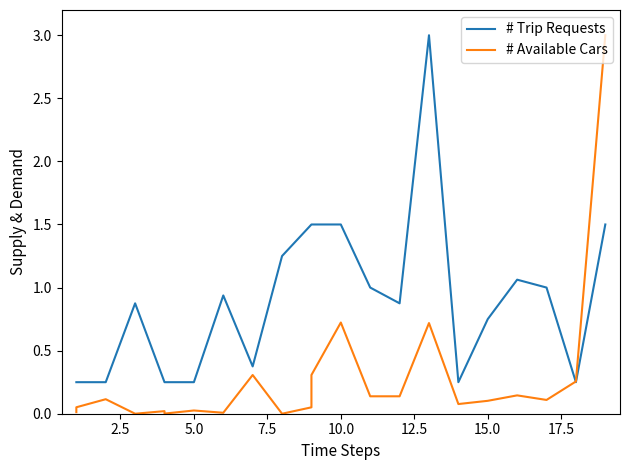

Which series has the largest total across all categories?

# Trip Requests